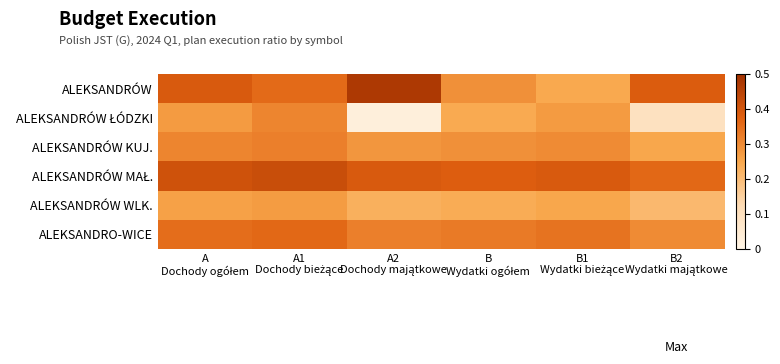

Which series has the largest range (max minus min)?

ALEKSANDRÓW ŁÓDZKI